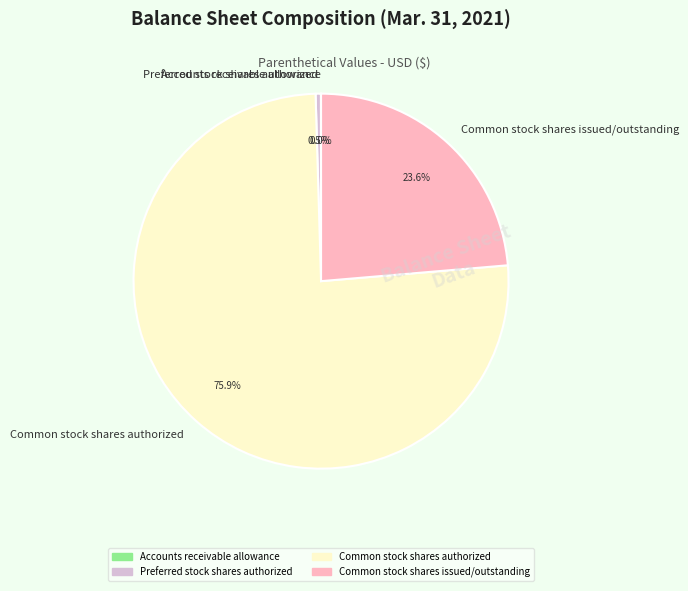

Combined, do Preferred stock shares authorized and Common stock shares authorized account for over 50%?

Yes